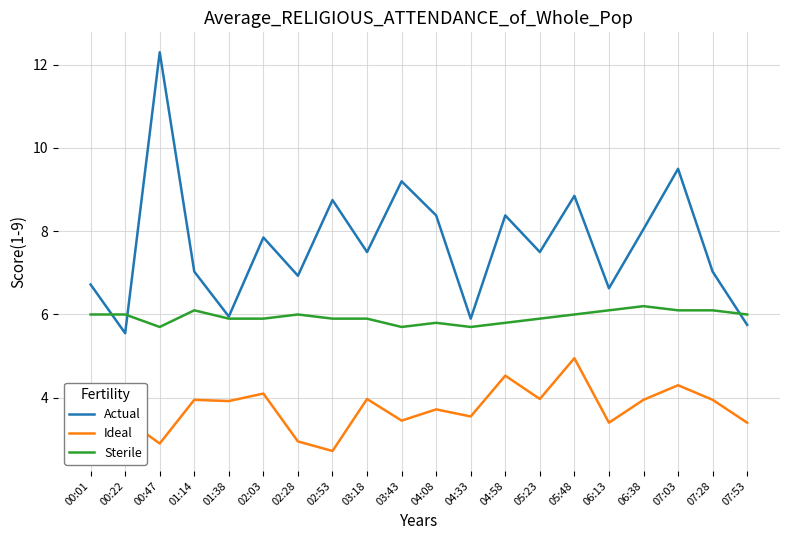

True or false: Actual and Ideal cross at least once.

False